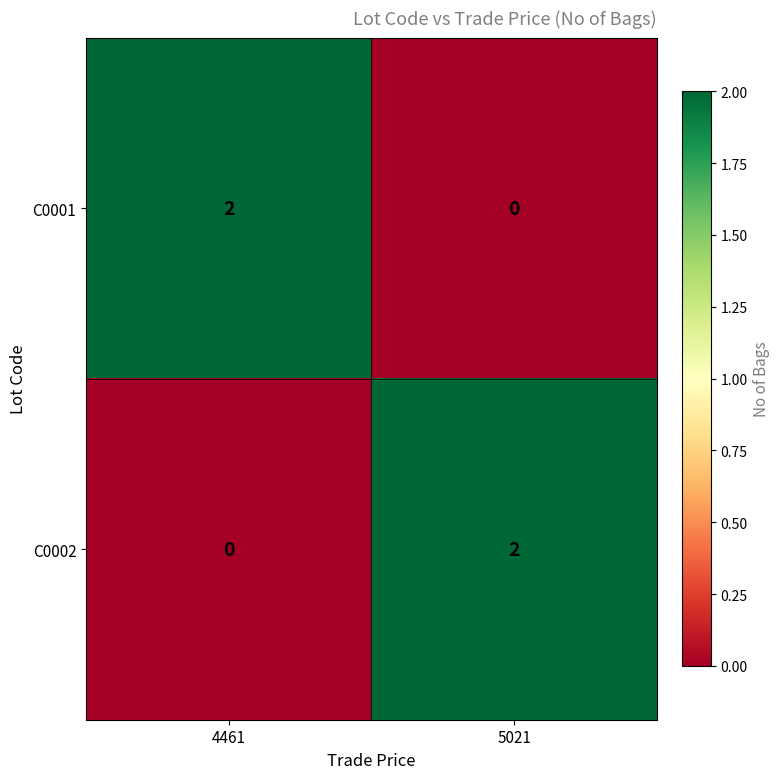

Is it true that C0002 equals 1 at 4461?

False